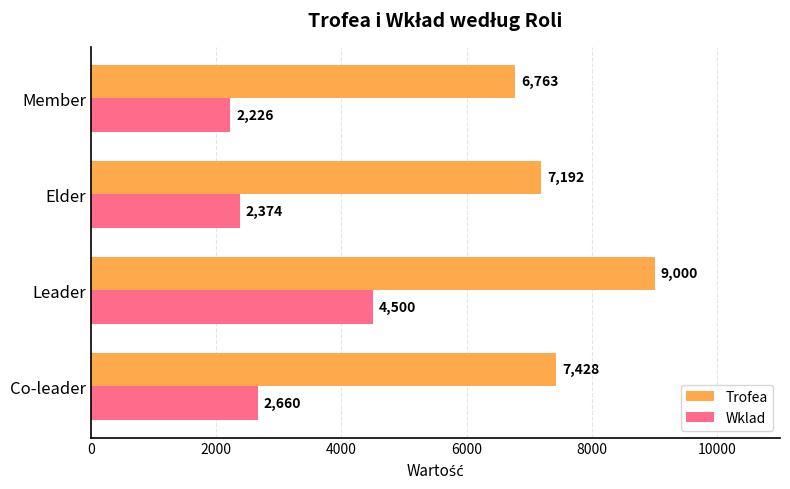

Which series has the largest range (max minus min)?

Wklad